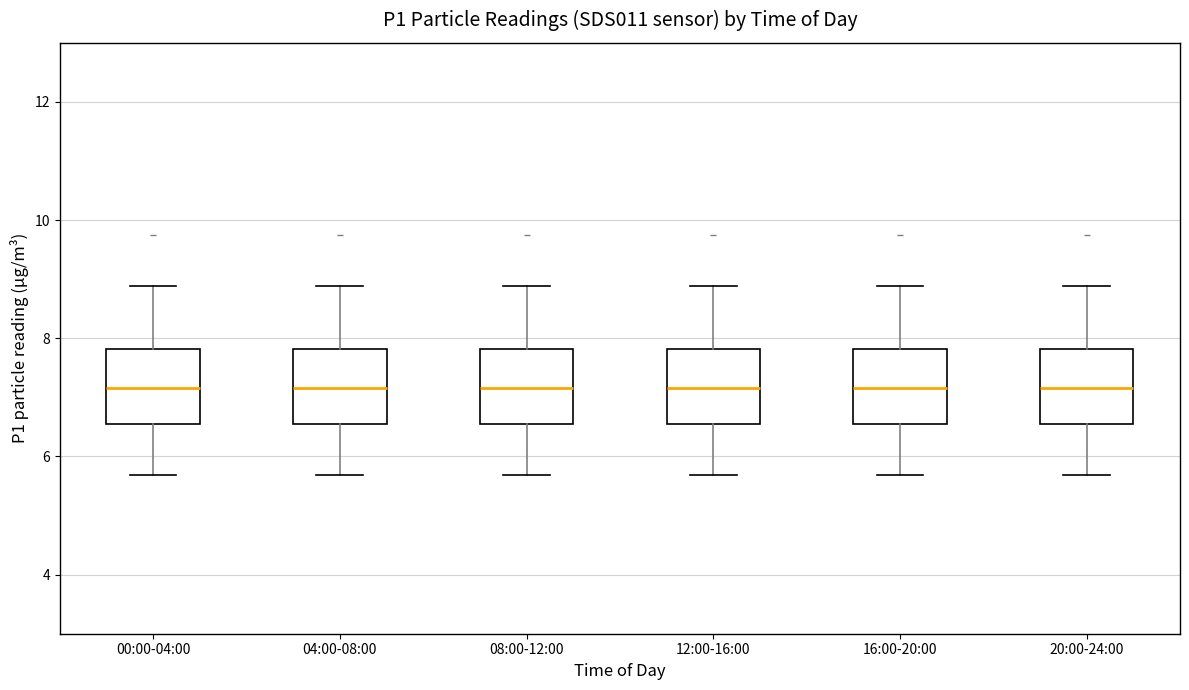

Where does the upper whisker of the box for 00:00-04:00 end on the y-axis? The values are not printed on the chart, so give them approximately, as read against the axis.

8.8